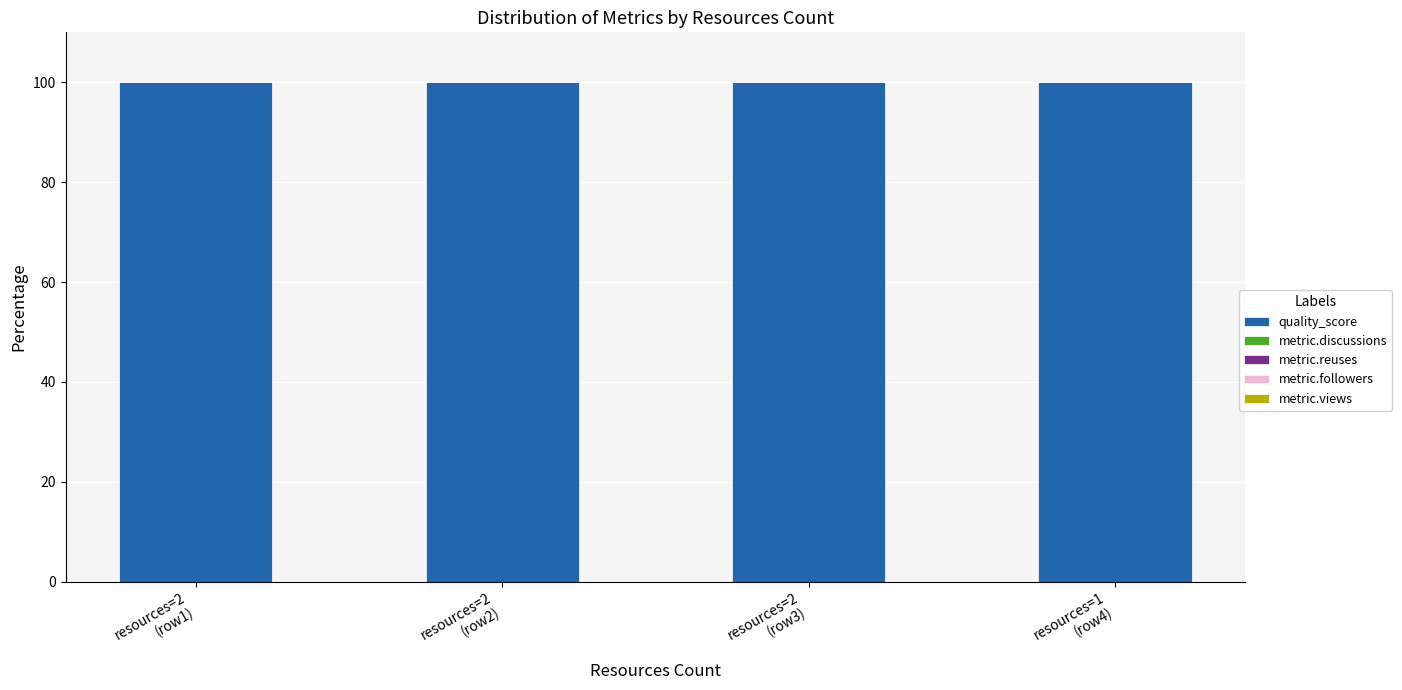

Reading right to left, transcribe all the data shown in this chart.

quality_score: resources=1
(row4)=100	resources=2
(row3)=100	resources=2
(row2)=100	resources=2
(row1)=100
metric.discussions: resources=1
(row4)=0	resources=2
(row3)=0	resources=2
(row2)=0	resources=2
(row1)=0
metric.reuses: resources=1
(row4)=0	resources=2
(row3)=0	resources=2
(row2)=0	resources=2
(row1)=0
metric.followers: resources=1
(row4)=0	resources=2
(row3)=0	resources=2
(row2)=0	resources=2
(row1)=0
metric.views: resources=1
(row4)=0	resources=2
(row3)=0	resources=2
(row2)=0	resources=2
(row1)=0